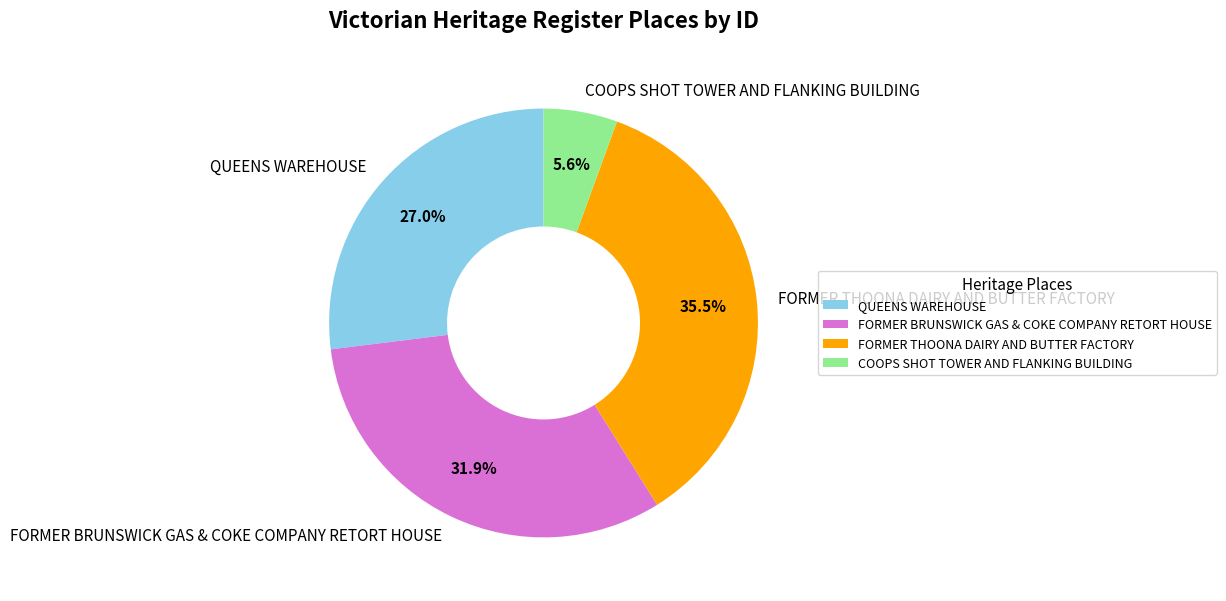

To the nearest percent, what percentage of the pie is COOPS SHOT TOWER AND FLANKING BUILDING?

6%